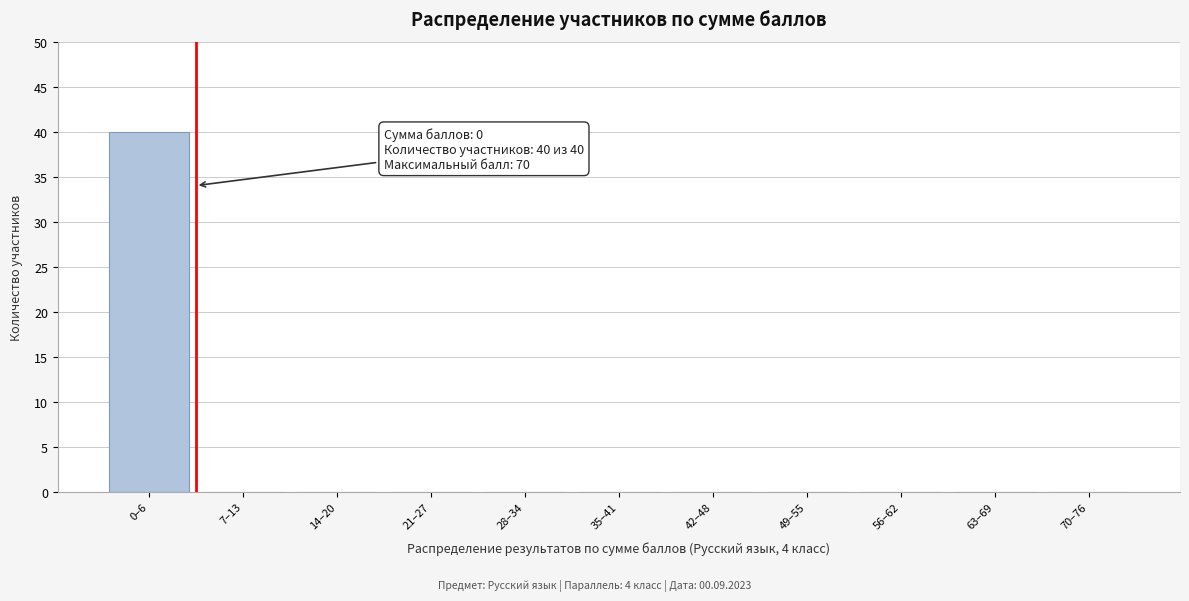

Reading left to right, extract all data points from this chart.

0–6=40	7–13=0	14–20=0	21–27=0	28–34=0	35–41=0	42–48=0	49–55=0	56–62=0	63–69=0	70–76=0